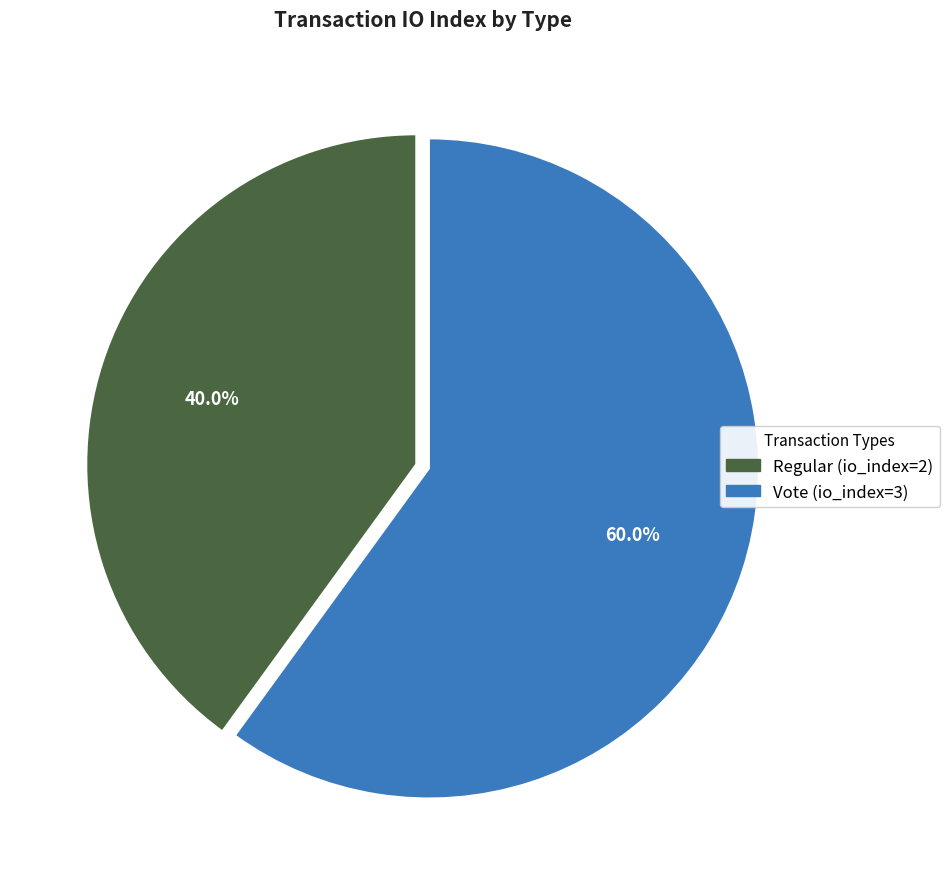

Between Vote and Regular, which is larger?

Vote